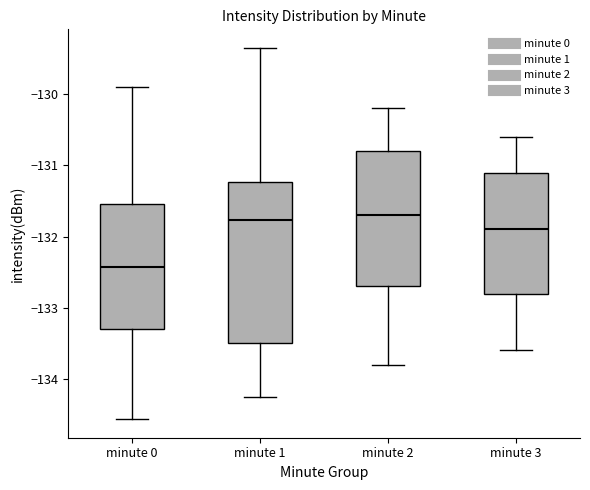

Reading left to right, read every box against the y-axis: the position of its median line, the range the box covers, and the ends of its whiskers. The values are not printed on the chart, so give them approximately, as read against the axis.

minute 0: median -132.4, box -133.3 to -131.5, whiskers -134.6 to -129.9
minute 1: median -131.8, box -133.5 to -131.2, whiskers -134.3 to -129.3
minute 2: median -131.7, box -132.7 to -130.8, whiskers -133.8 to -130.2
minute 3: median -131.9, box -132.8 to -131.1, whiskers -133.6 to -130.6